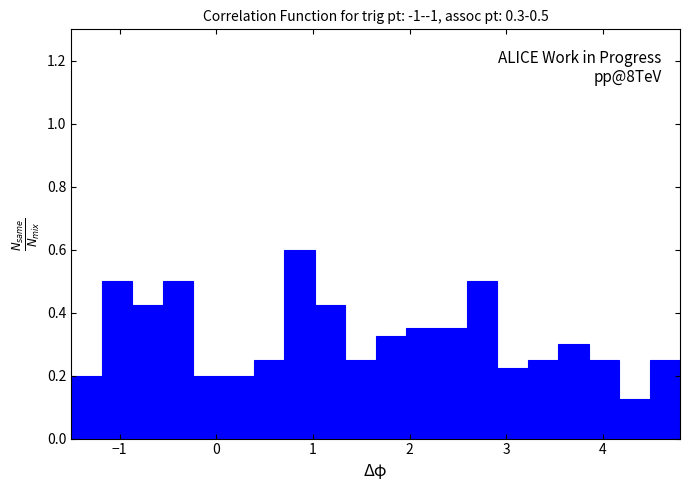

Read against the x-axis, roughly where is the centre of the tallest bar?

0.9